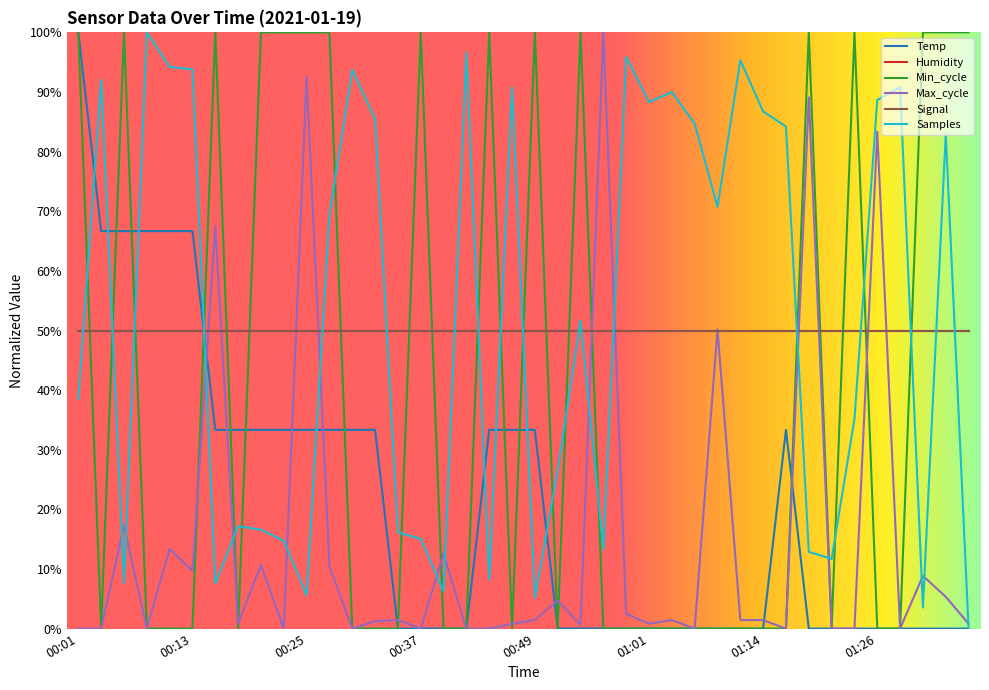

At which category is the sum across all series the highest?

00:01